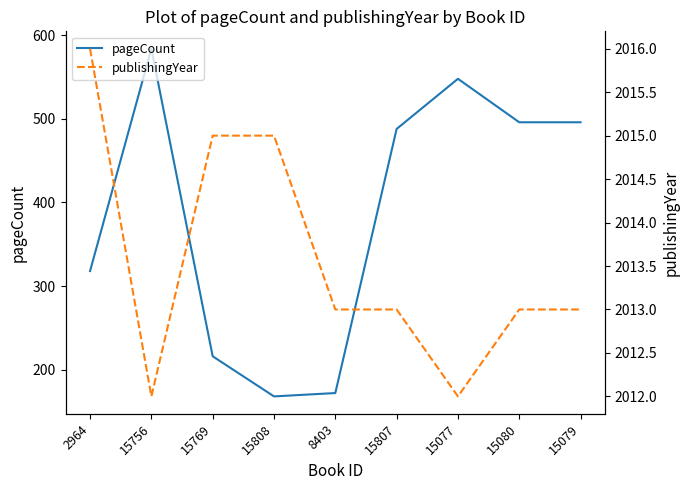

What is the total value across all series at 15079?

2509